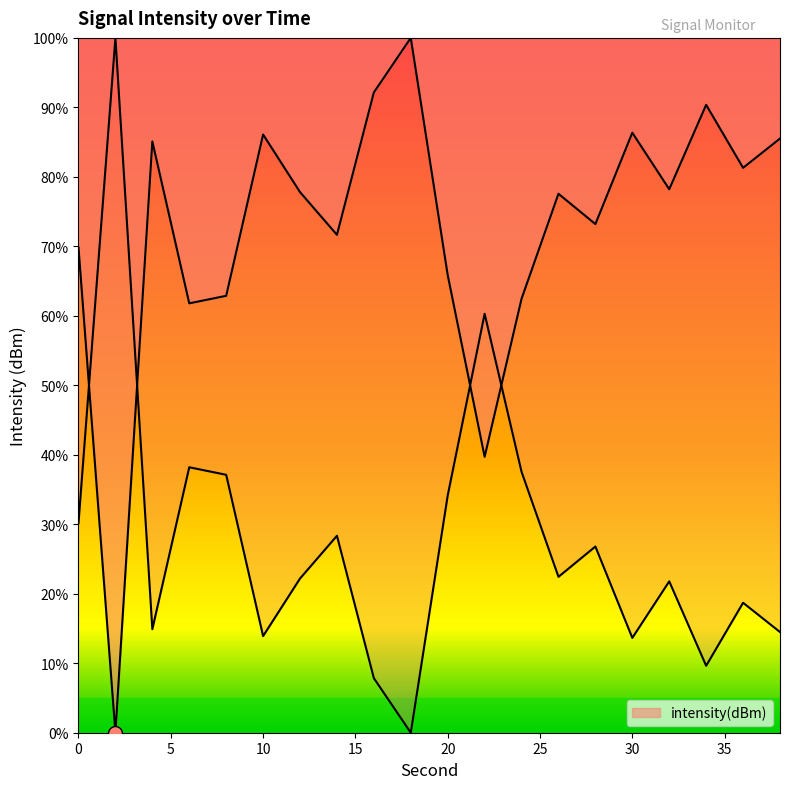

What is the average value?

72.4